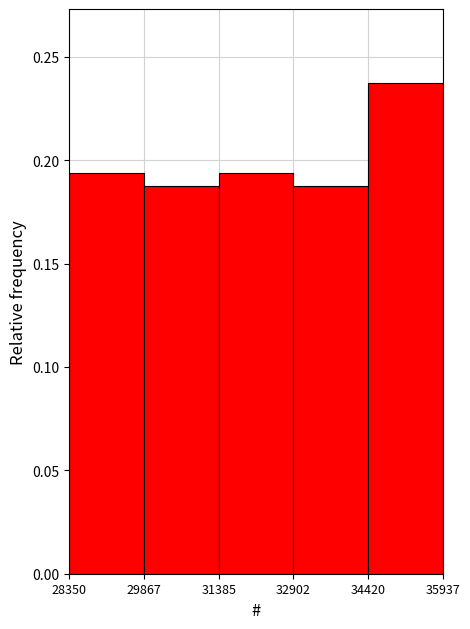

Over which range of the x-axis is the bar tallest?

34420 to 35937